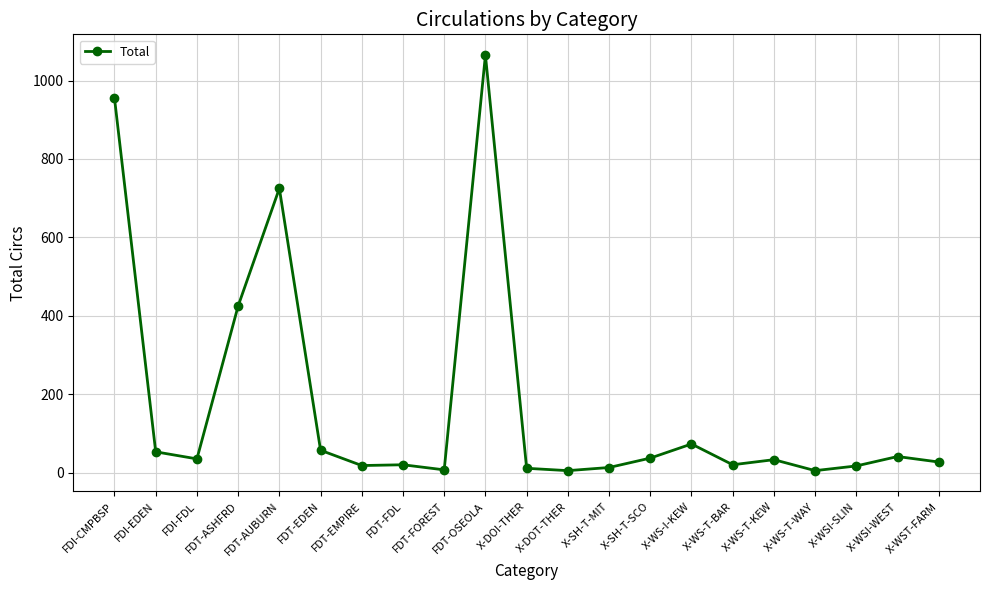

Between FDT-ASHFRD and X-WS-I-KEW, which is larger?

FDT-ASHFRD